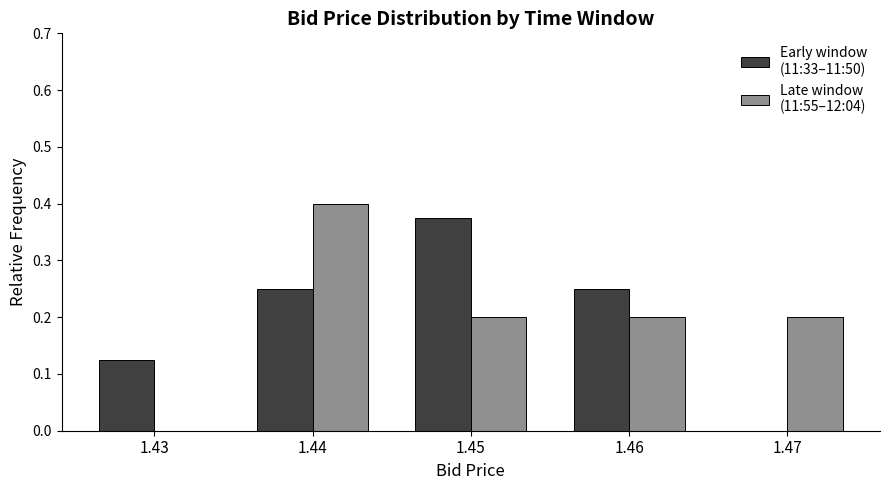

At which category is the sum across all series the highest?

1.44